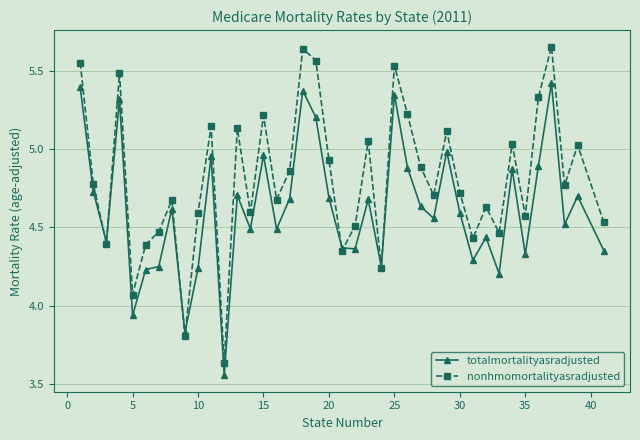

At how many categories does at least one series exceed 4?

38